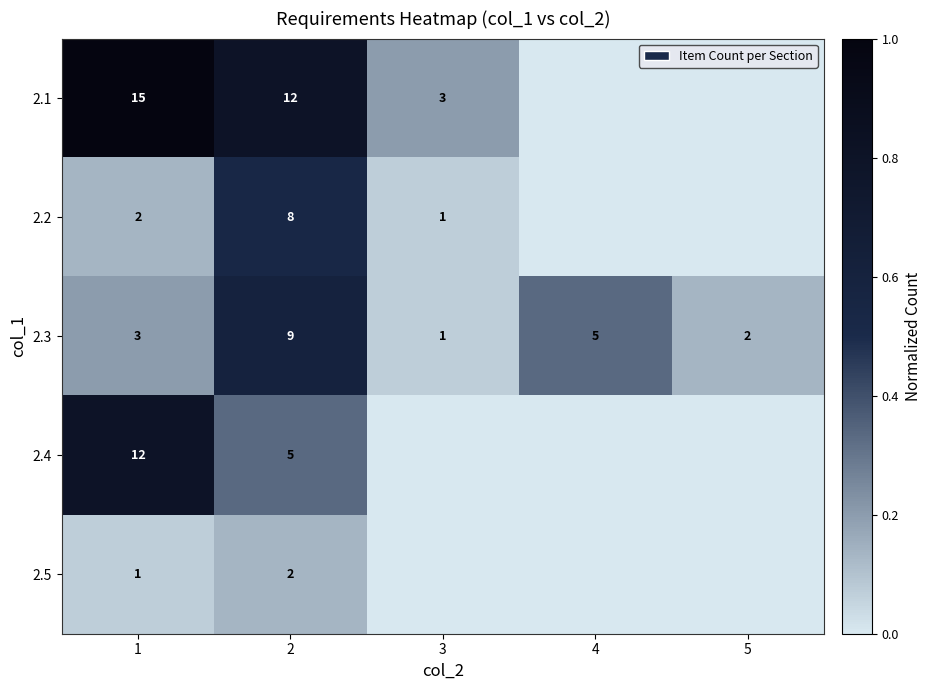

What is the average value of the 2.3 series?

4